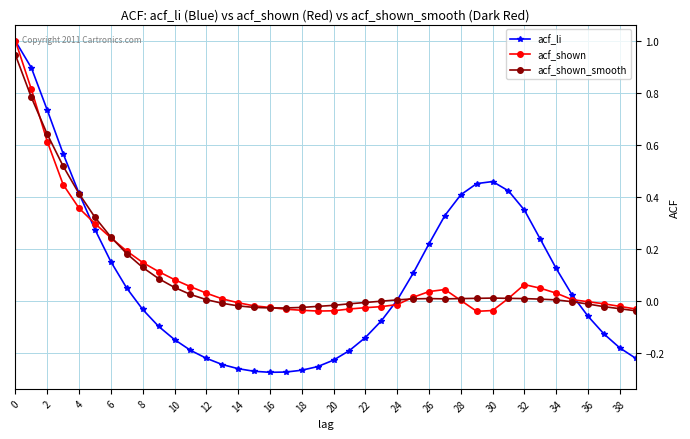

What is the maximum value for acf_shown?

1.0